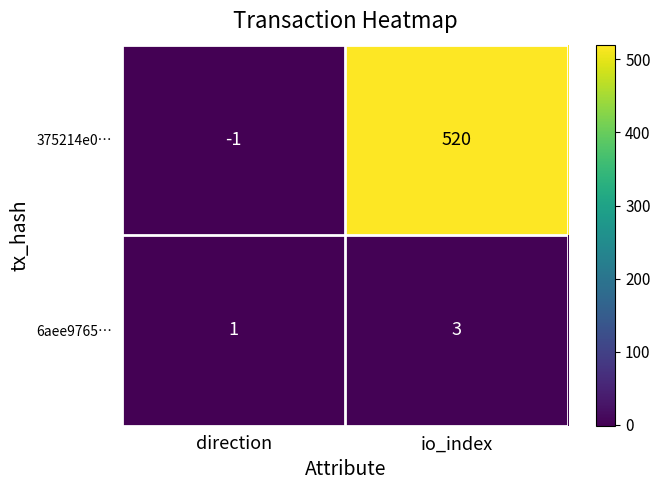

List the series in order of their peak value, highest first.

375214e0…, 6aee9765…